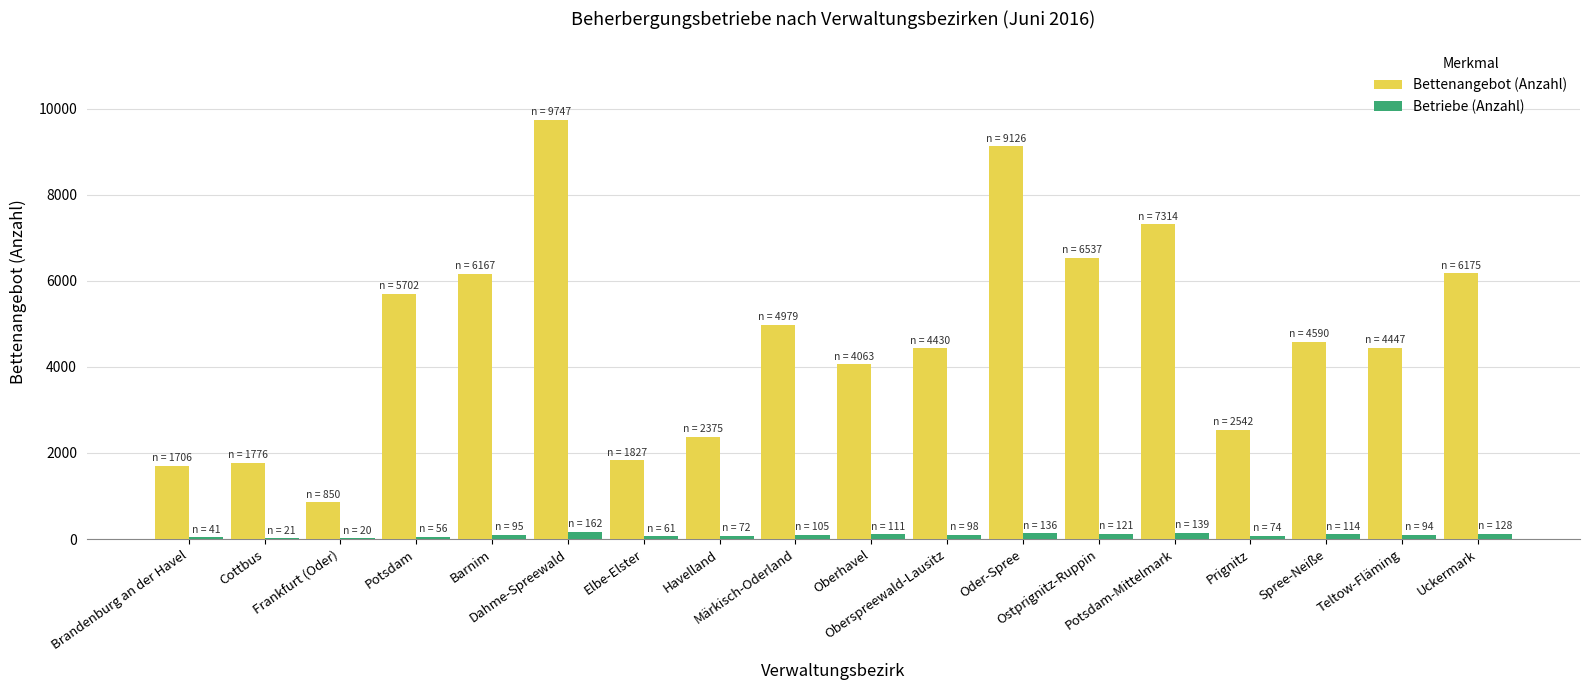

What is the greatest value displayed?

9747